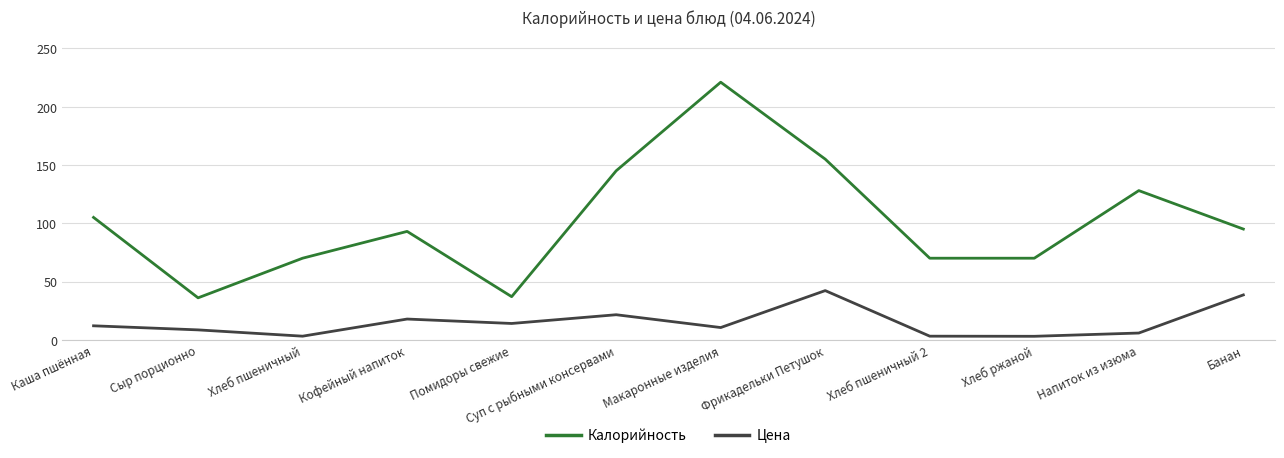

What is the sum of the Цена values at Каша пшённая and Хлеб пшеничный 2?

15.1